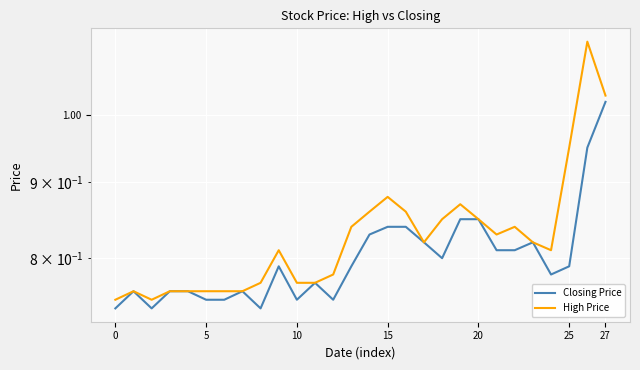

What are all the series names shown in the legend?

Closing Price, High Price